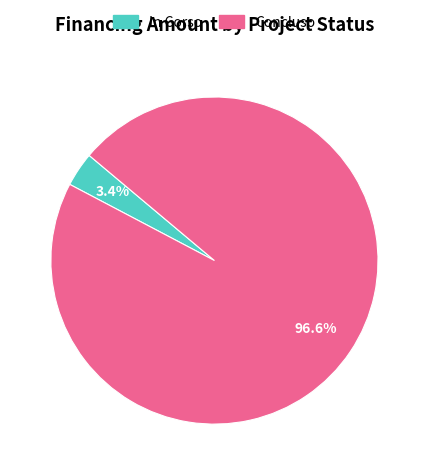

Does any single category account for the majority?

Yes